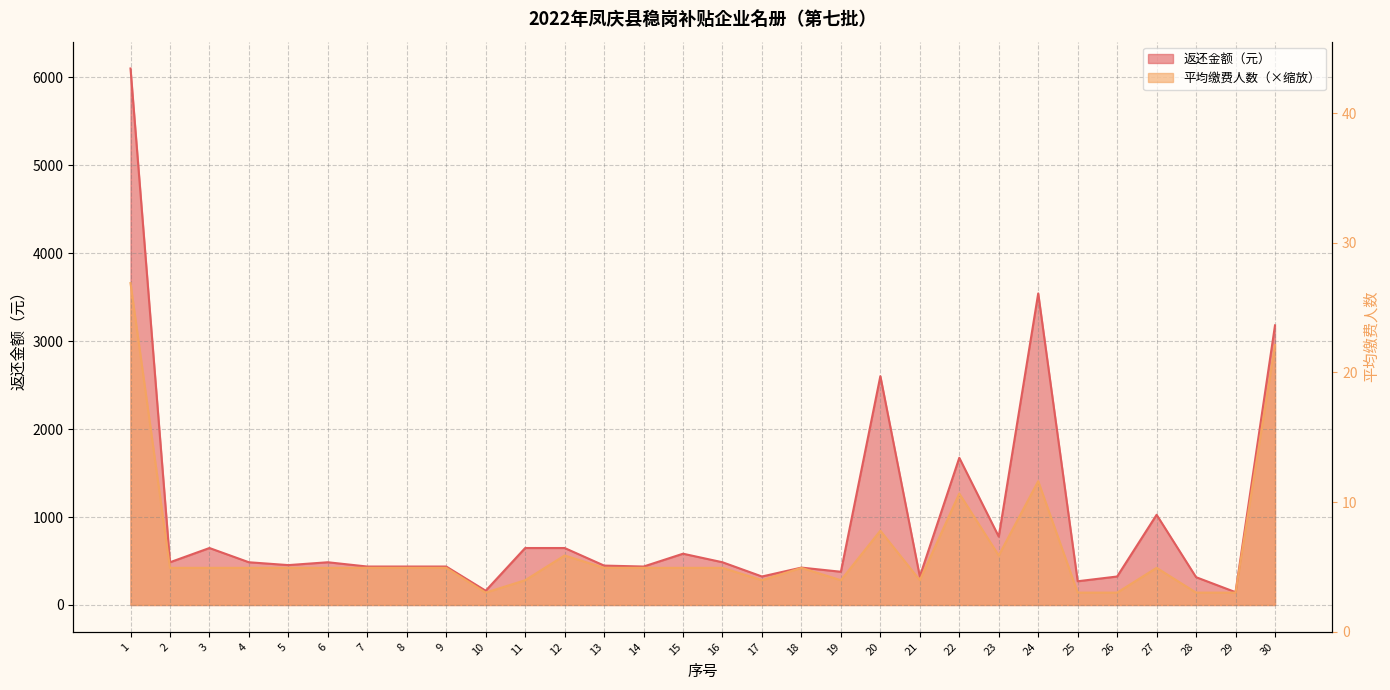

At which category does the chart reach its peak across all series?

1